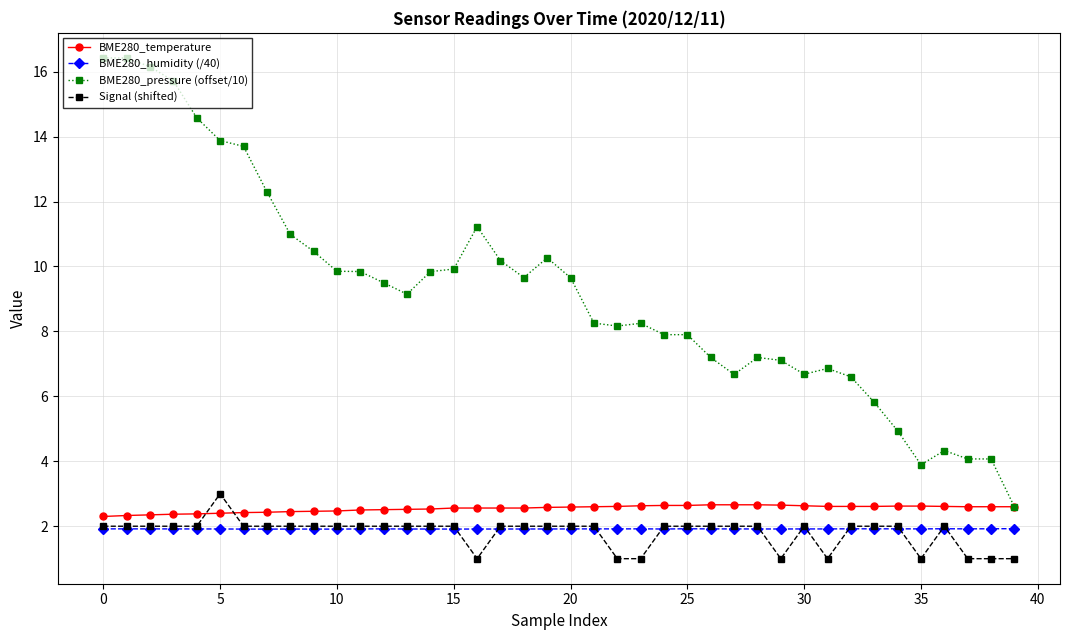

What is the difference between the second highest and minimum values in the BME280_temperature series?

0.4